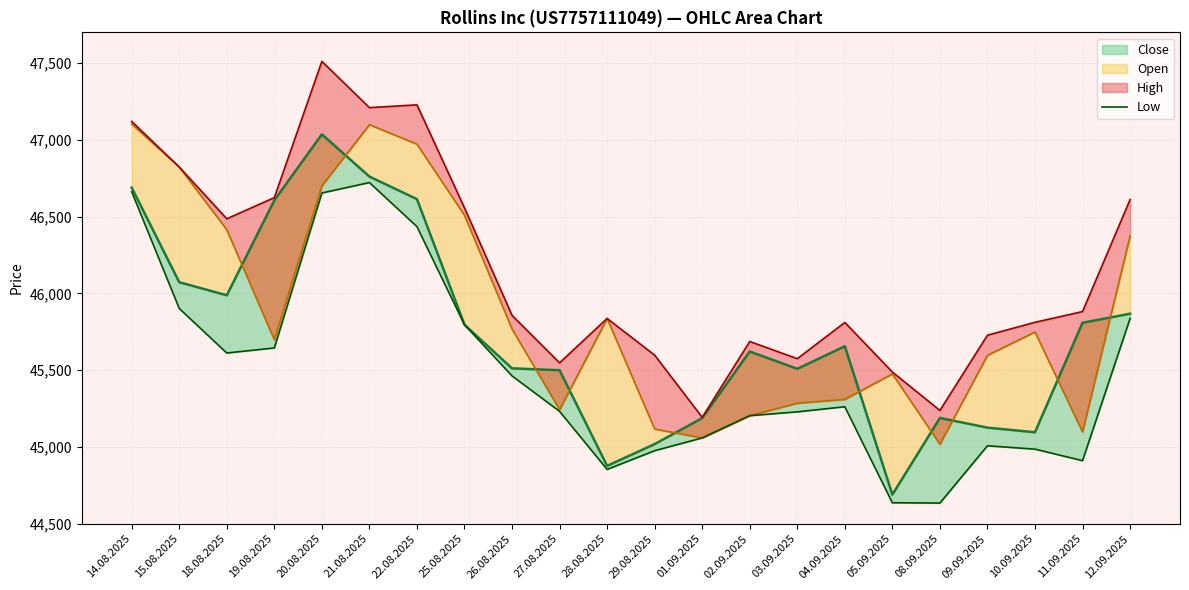

At which category does the chart reach its peak across all series?

21.08.2025